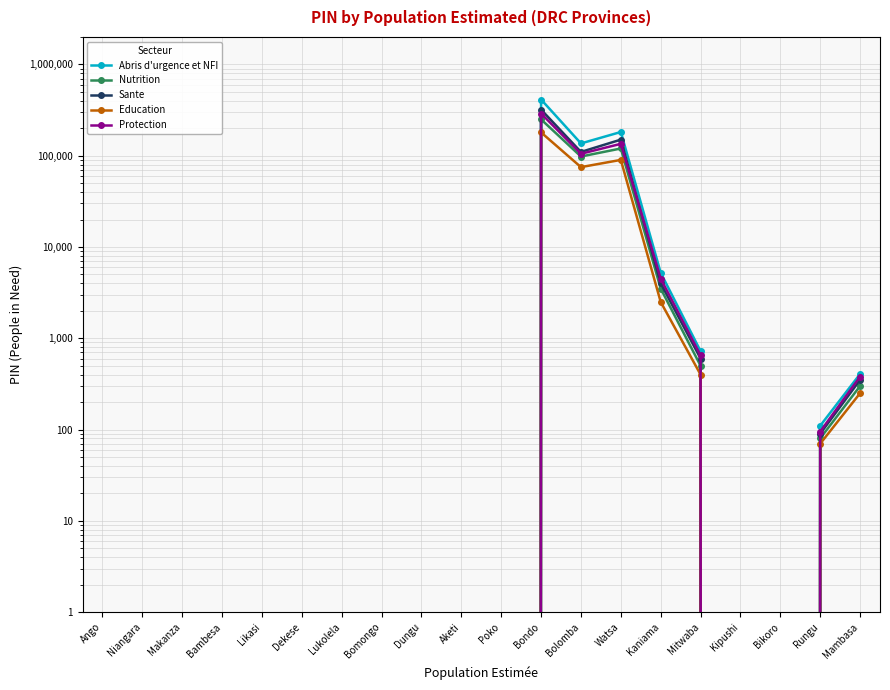

True or false: Sante has more than 2 points higher than both neighbors.

False